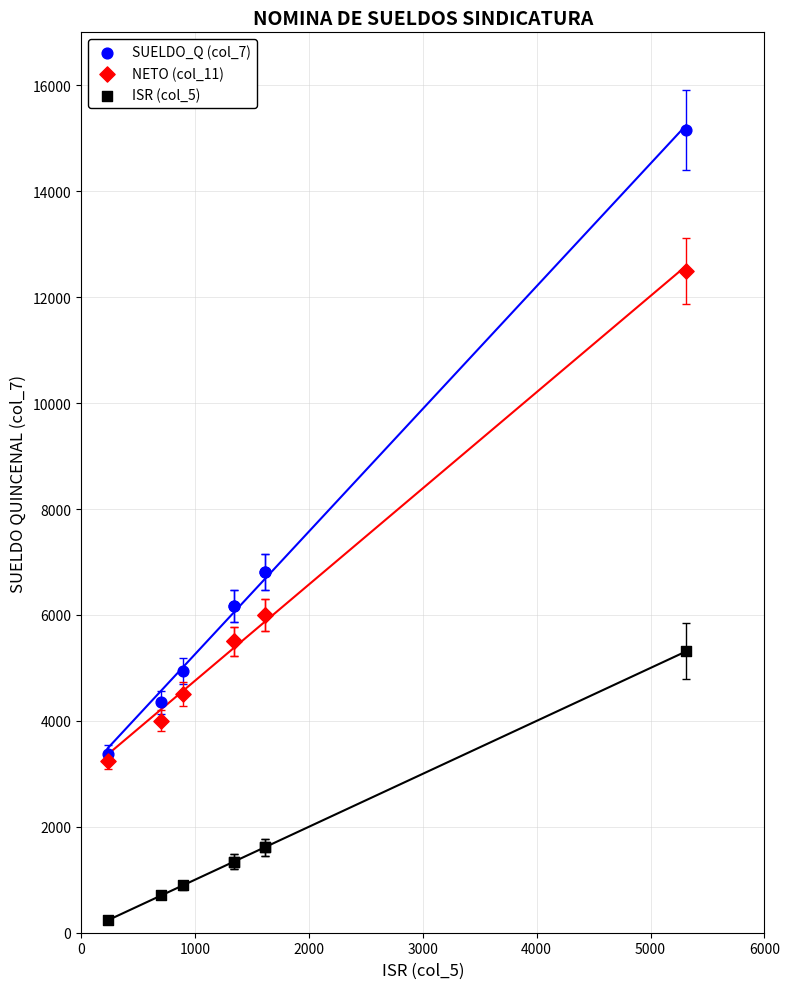

What are all the series names shown in the legend?

SUELDO_Q (col_7), NETO (col_11), ISR (col_5)